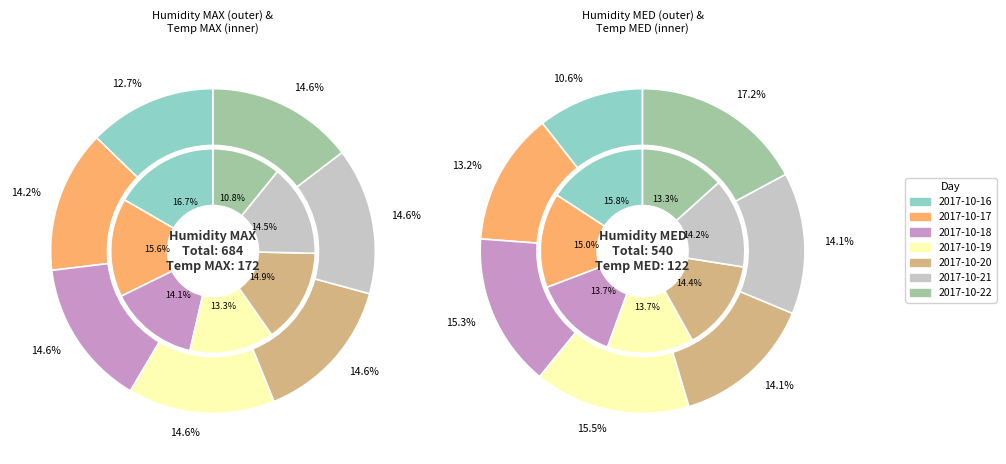

How many slices are in this pie chart?

7